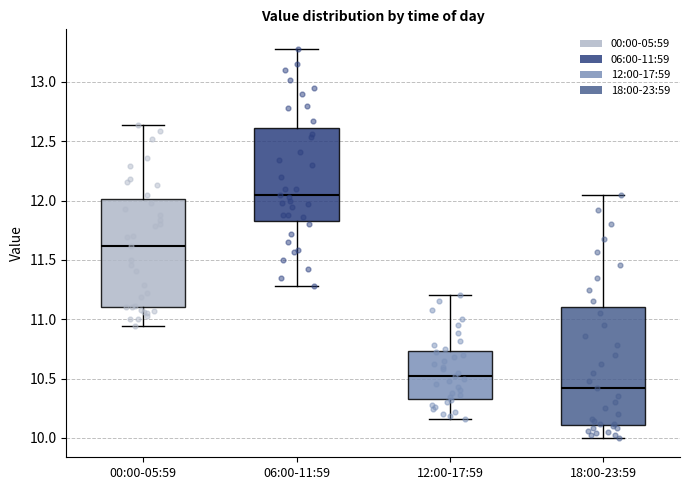

Which box's median line is the highest?

06:00-11:59